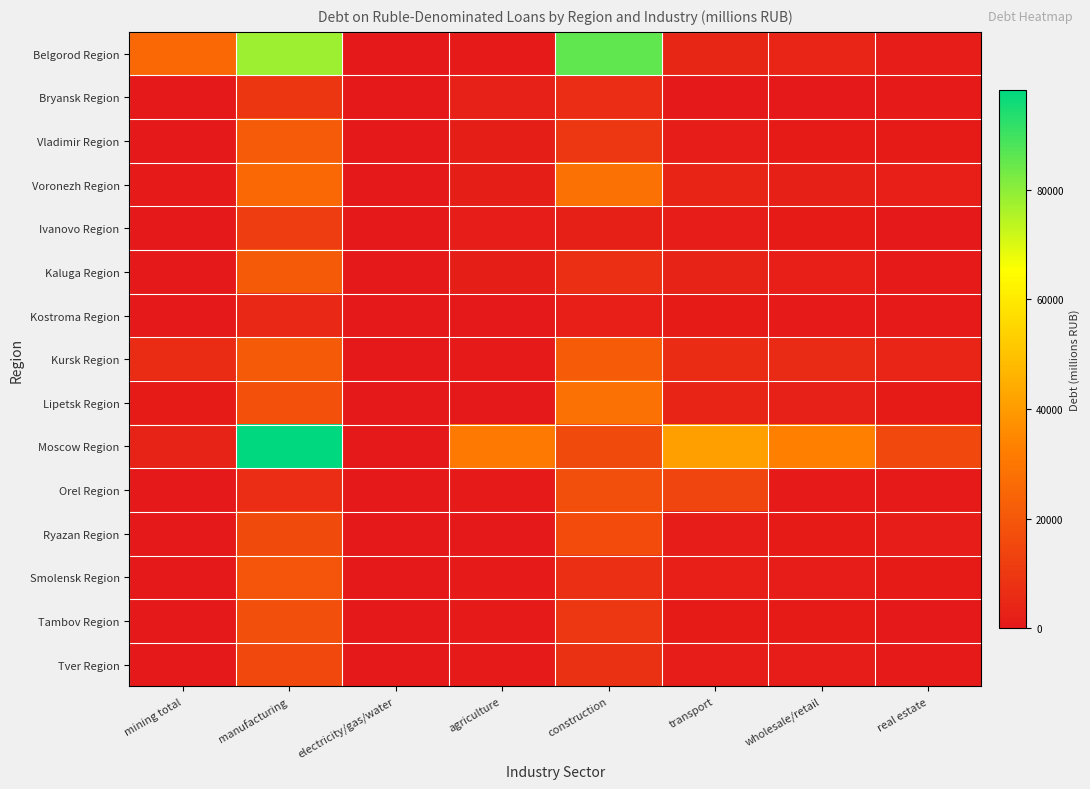

Which series has the widest spread of values?

Moscow Region